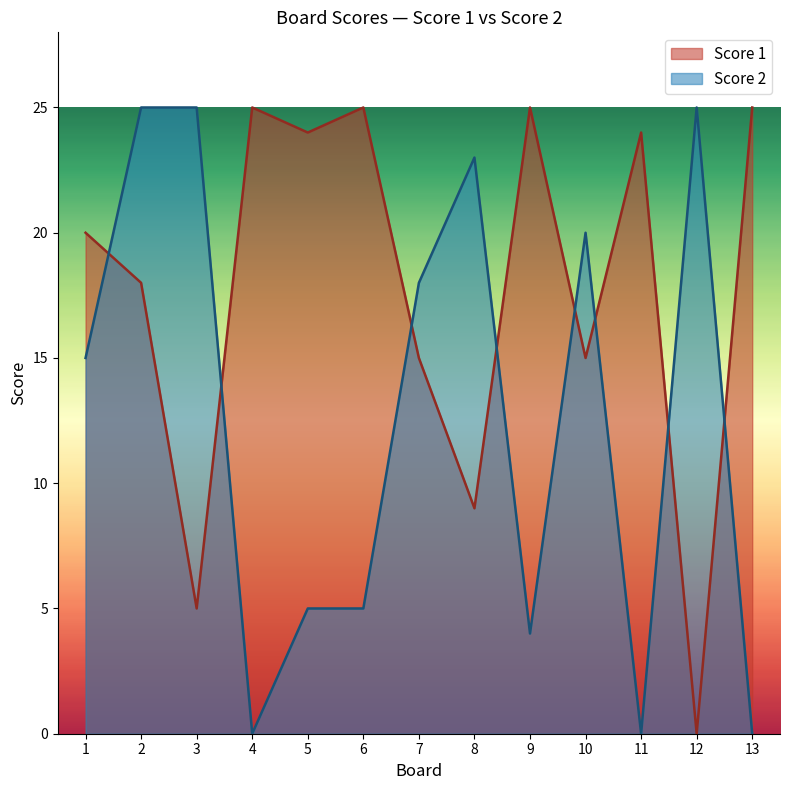

At how many categories does at least one series exceed 8?

13